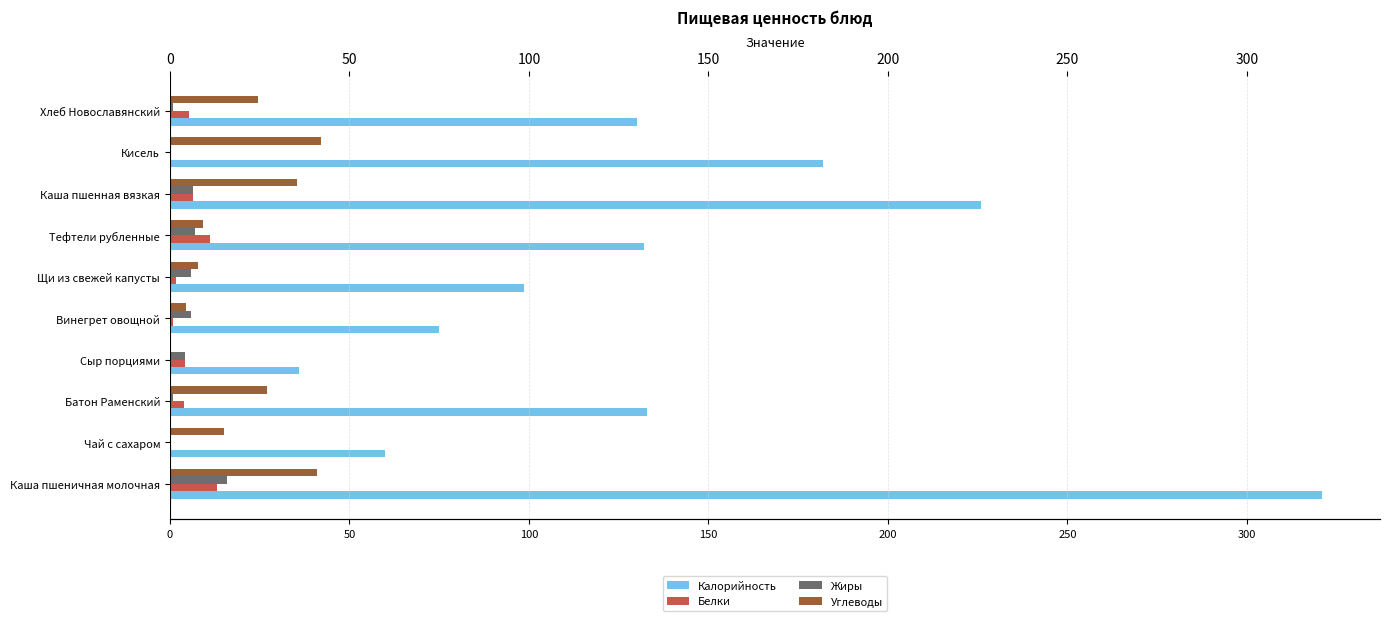

What is the highest value of the Белки series?

13.0